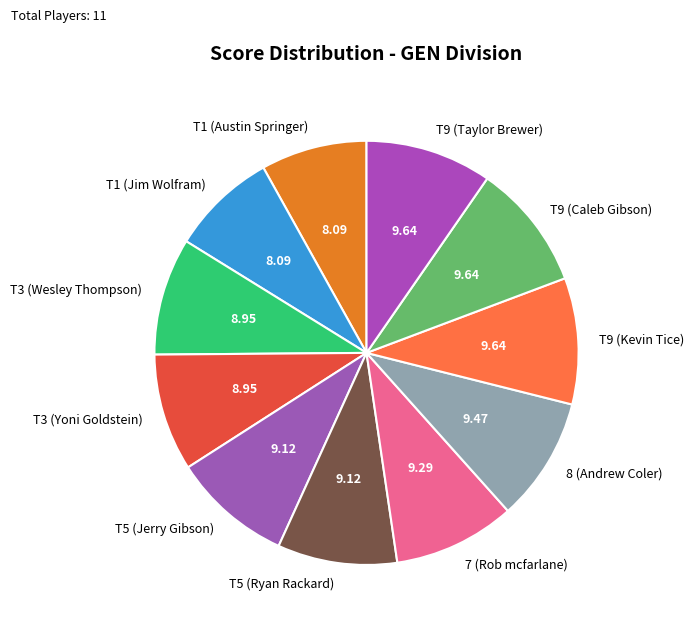

Which has a higher value, T3 (Wesley Thompson) or 8 (Andrew Coler)?

8 (Andrew Coler)